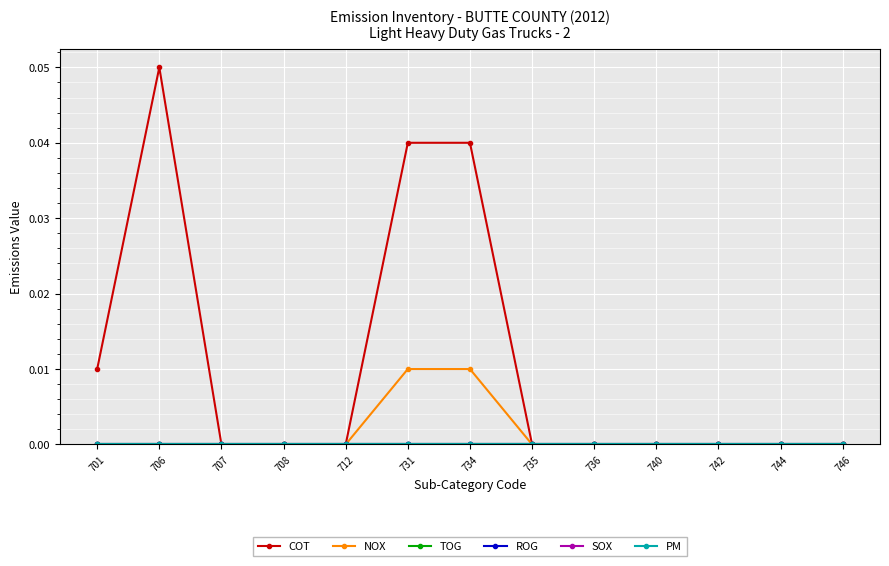

How many lines are shown in the chart?

6